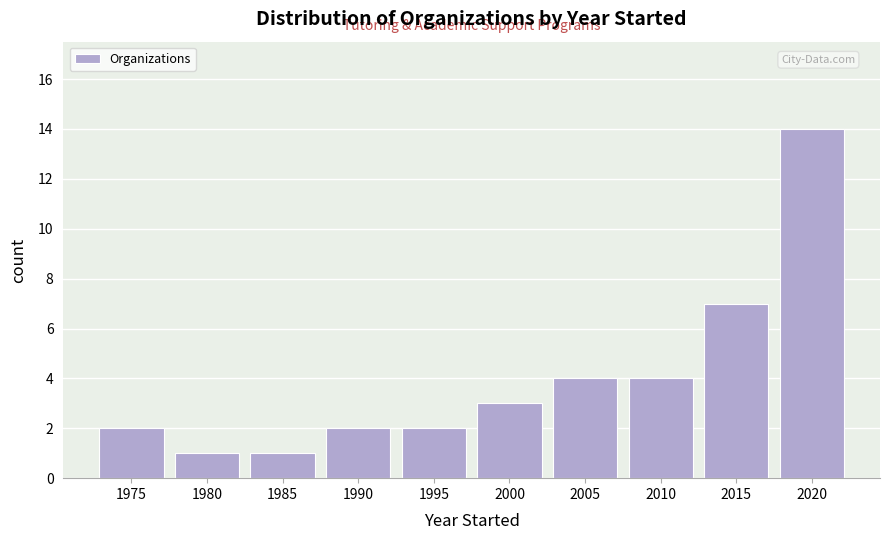

Reading left to right, list all the values displayed in this chart.

2	1	1	2	2	3	4	4	7	14